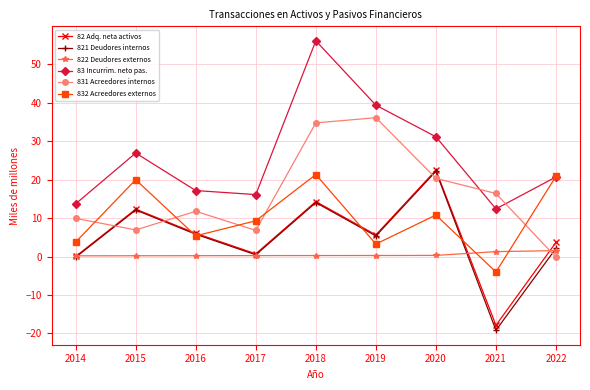

How many lines are shown in the chart?

6